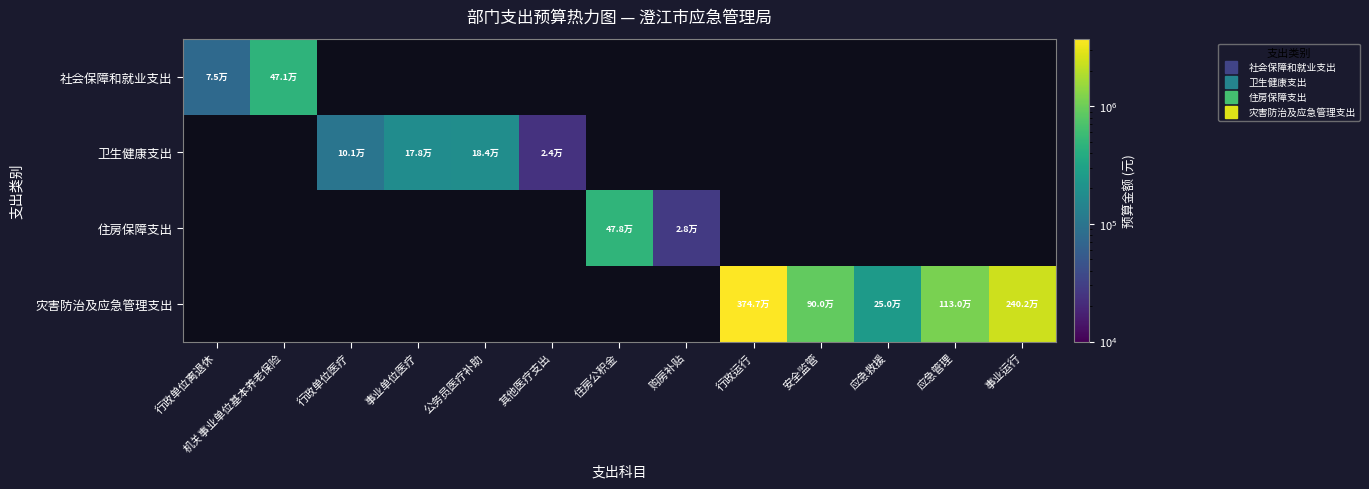

Reading left to right, extract all data points from this chart.

社会保障和就业支出: 行政单位离退休=75000.0	机关事业单位基本养老保险=470594.4	行政单位医疗=0.0	事业单位医疗=0.0	公务员医疗补助=0.0	其他医疗支出=0.0	住房公积金=0.0	购房补贴=0.0	行政运行=0.0	安全监管=0.0	应急救援=0.0	应急管理=0.0	事业运行=0.0
卫生健康支出: 行政单位离退休=0.0	机关事业单位基本养老保险=0.0	行政单位医疗=100989.7	事业单位医疗=177774.1	公务员医疗补助=183937.4	其他医疗支出=23771.2	住房公积金=0.0	购房补贴=0.0	行政运行=0.0	安全监管=0.0	应急救援=0.0	应急管理=0.0	事业运行=0.0
住房保障支出: 行政单位离退休=0.0	机关事业单位基本养老保险=0.0	行政单位医疗=0.0	事业单位医疗=0.0	公务员医疗补助=0.0	其他医疗支出=0.0	住房公积金=478224.0	购房补贴=27636.0	行政运行=0.0	安全监管=0.0	应急救援=0.0	应急管理=0.0	事业运行=0.0
灾害防治及应急管理支出: 行政单位离退休=0.0	机关事业单位基本养老保险=0.0	行政单位医疗=0.0	事业单位医疗=0.0	公务员医疗补助=0.0	其他医疗支出=0.0	住房公积金=0.0	购房补贴=0.0	行政运行=3746947.8	安全监管=900000.0	应急救援=250000.0	应急管理=1130000.0	事业运行=2402056.4